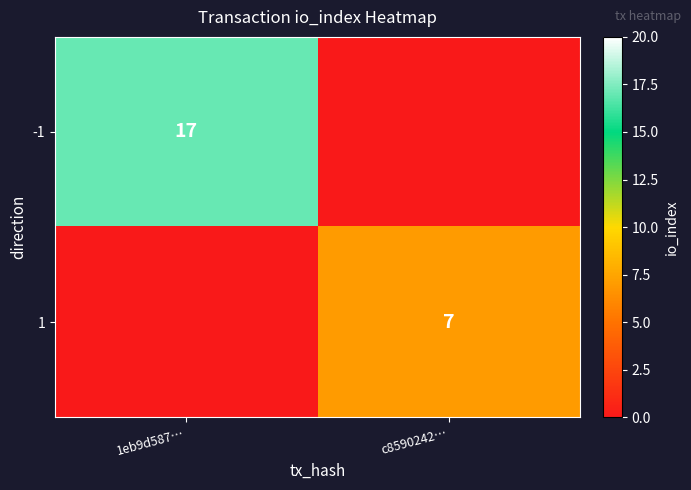

True or false: 1 has a value of 7 at c8590242….

True